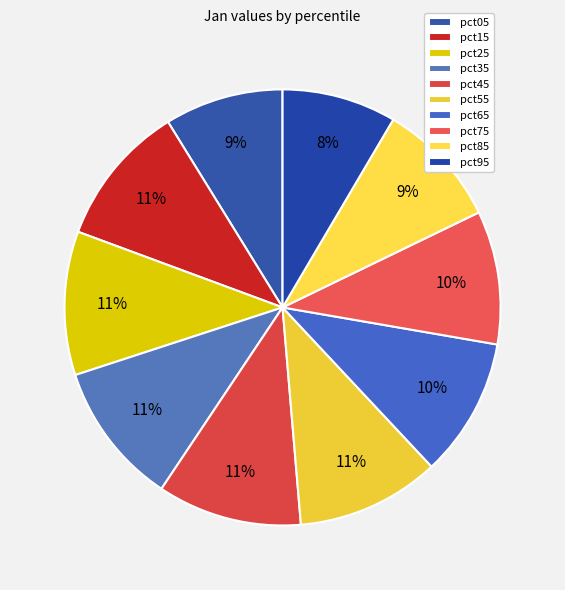

What percentage is the pct65 slice, to the nearest percent?

10%